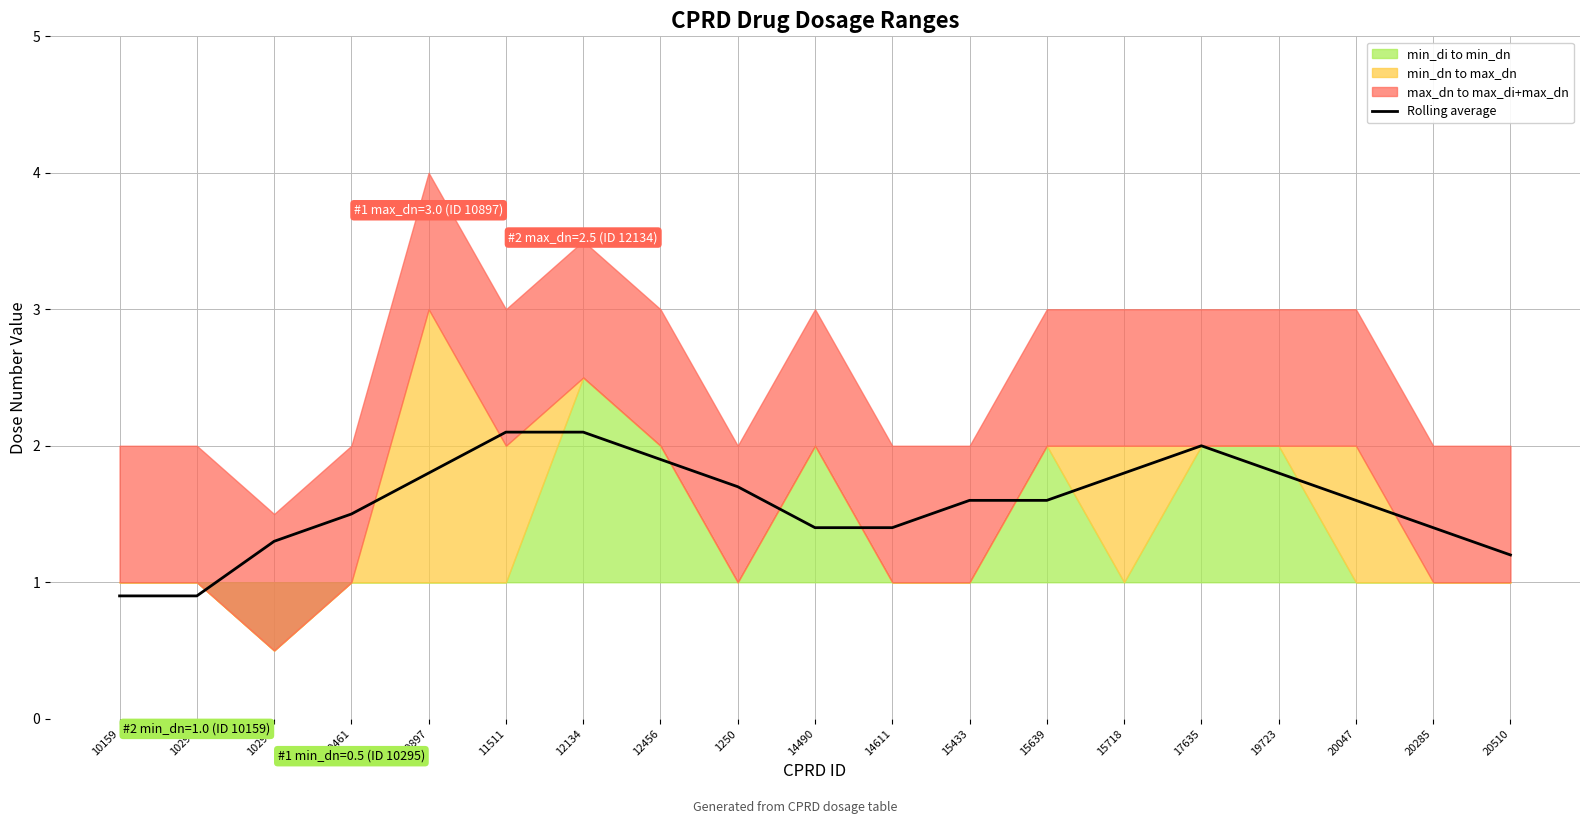

List the labels in order of value, largest first.

11511, 12134, 17635, 12456, 10897, 19723, 15718, 1250, 15433, 15639, 20047, 10461, 14490, 14611, 20285, 10295, 20510, 10290, 10159